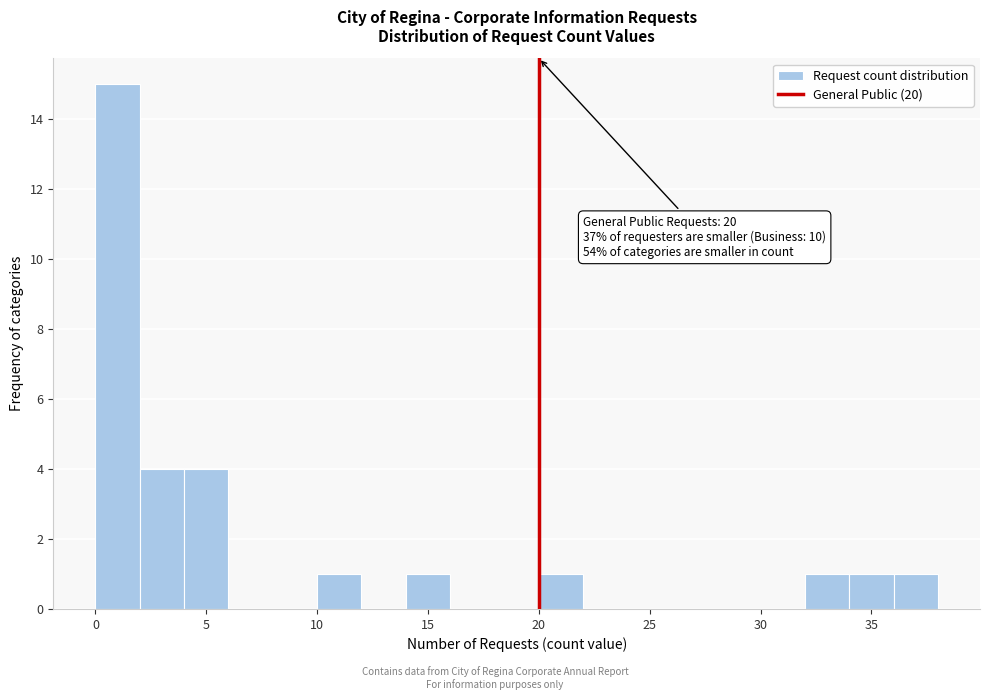

Over which range of the x-axis is the bar tallest?

0 to 2